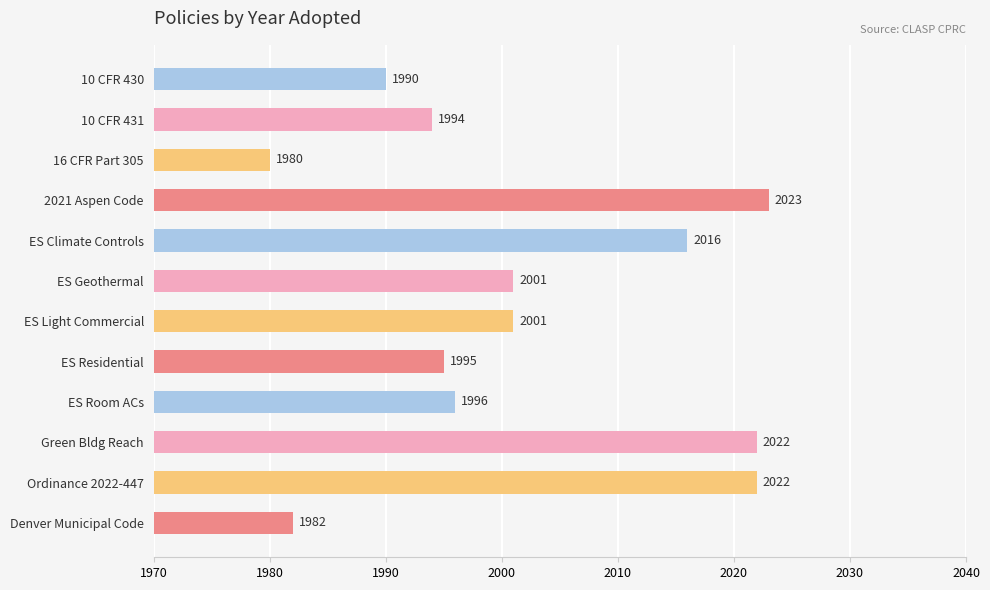

Read the value at Green Bldg Reach.

2022